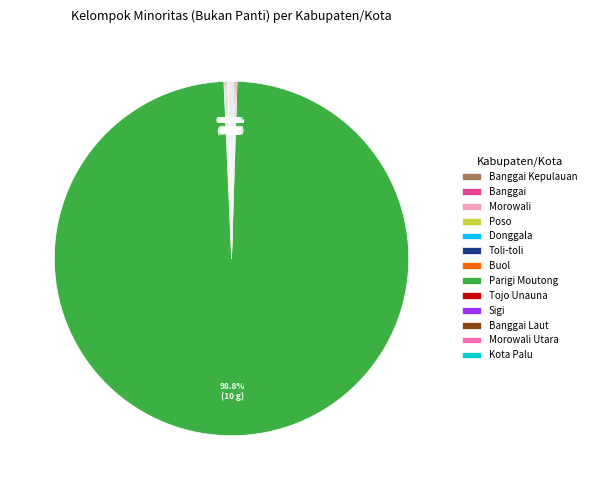

Does Parigi Moutong account for over 50% of the chart?

Yes